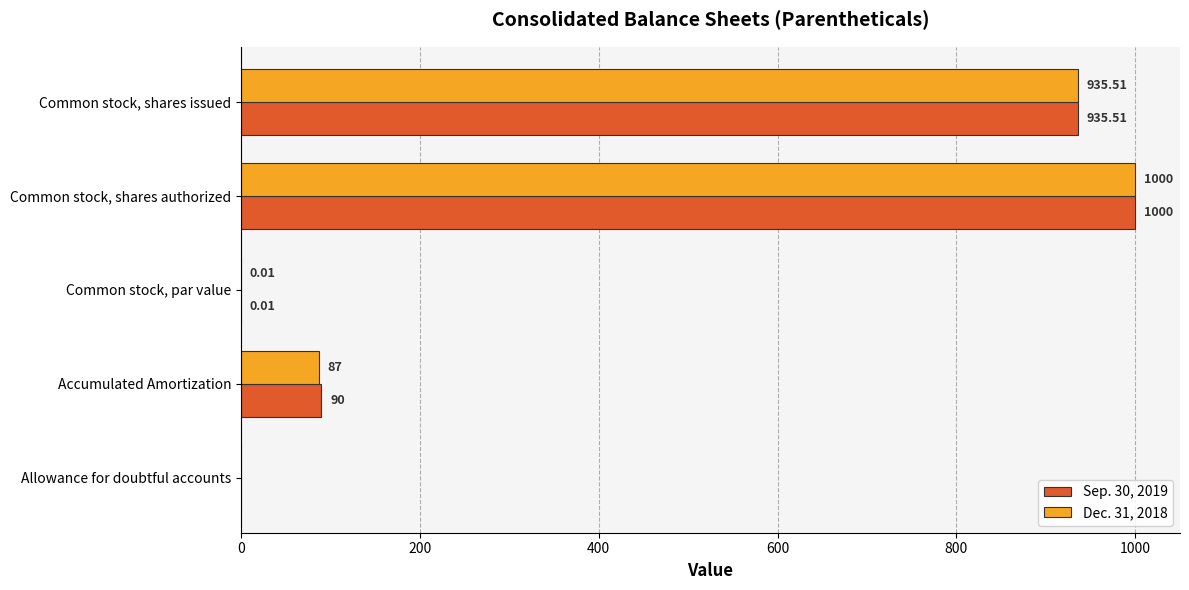

Where is Dec. 31, 2018 nearest to the value 500?

Accumulated Amortization